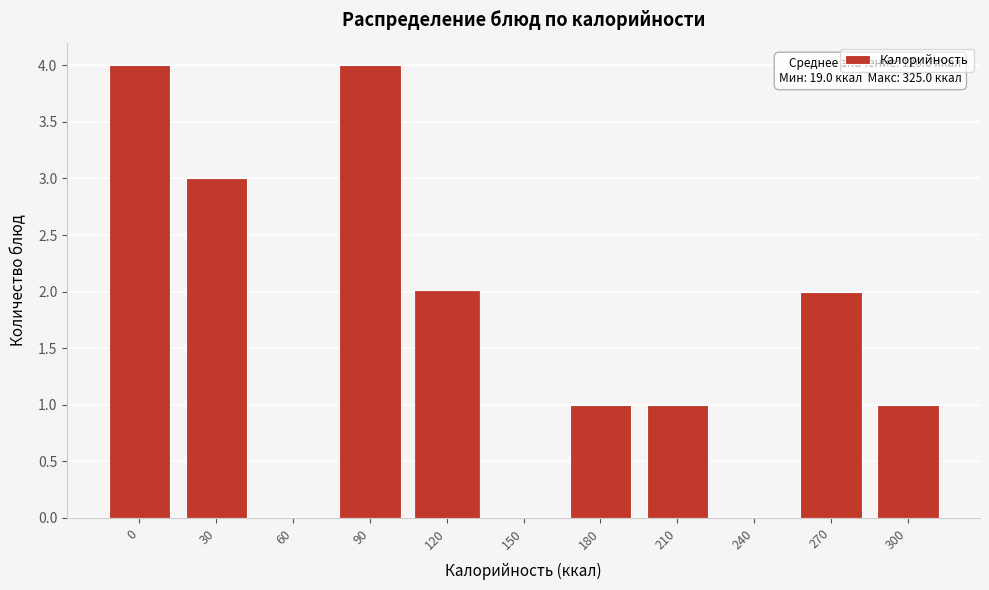

Reading left to right, extract all data points from this chart.

0=4	30=3	60=0	90=4	120=2	150=0	180=1	210=1	240=0	270=2	300=1